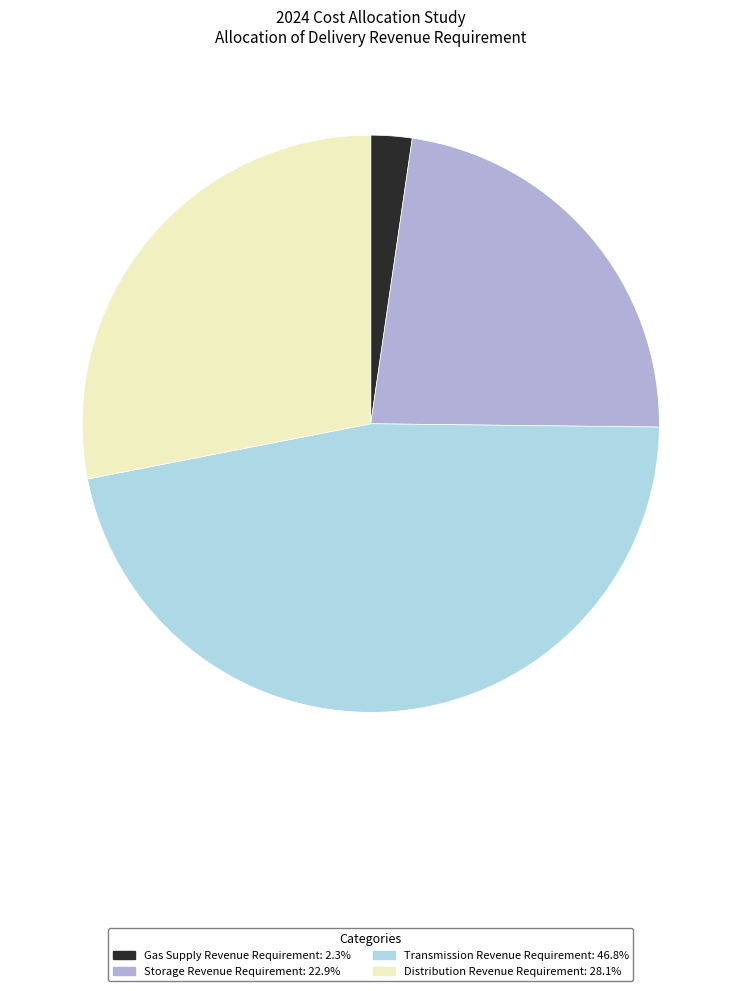

What is the largest slice in the pie chart?

Transmission Revenue Requirement